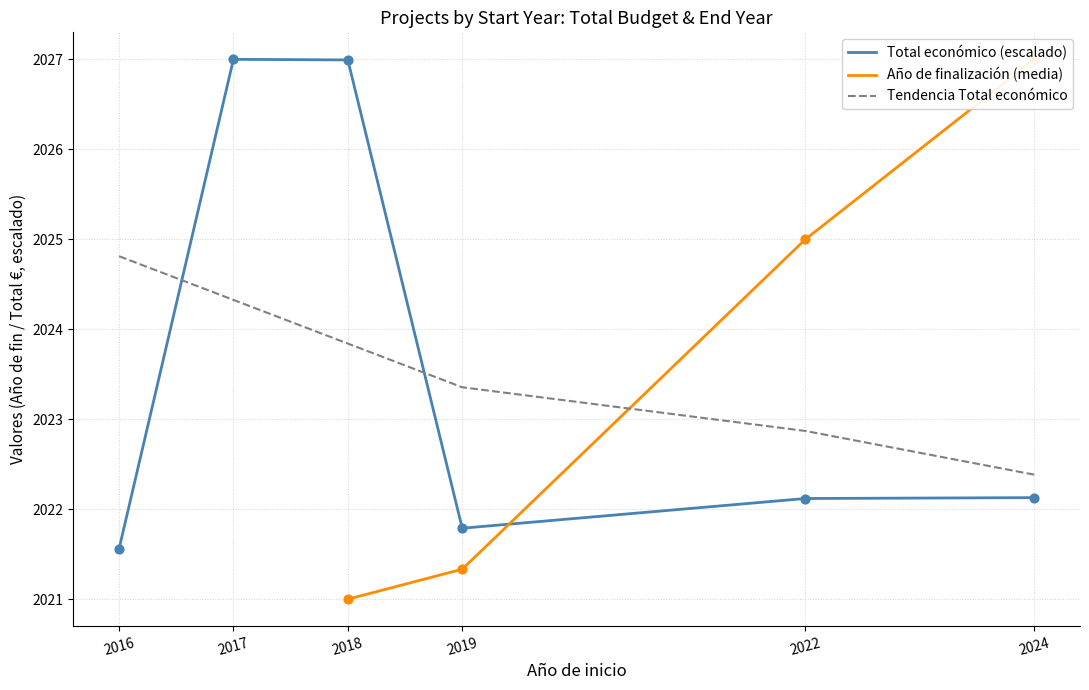

Is it true that Total económico (escalado) equals 3094.5 at 2024?

False